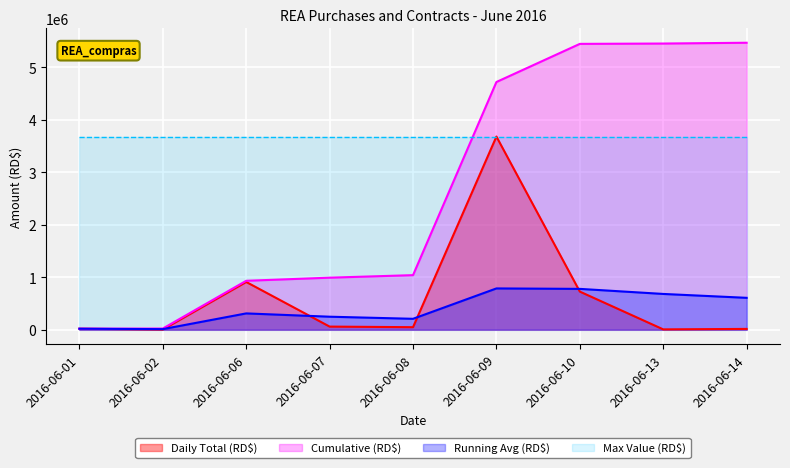

Rank the categories by value from lowest to highest.

2016-06-02, 2016-06-13, 2016-06-14, 2016-06-01, 2016-06-08, 2016-06-07, 2016-06-10, 2016-06-06, 2016-06-09